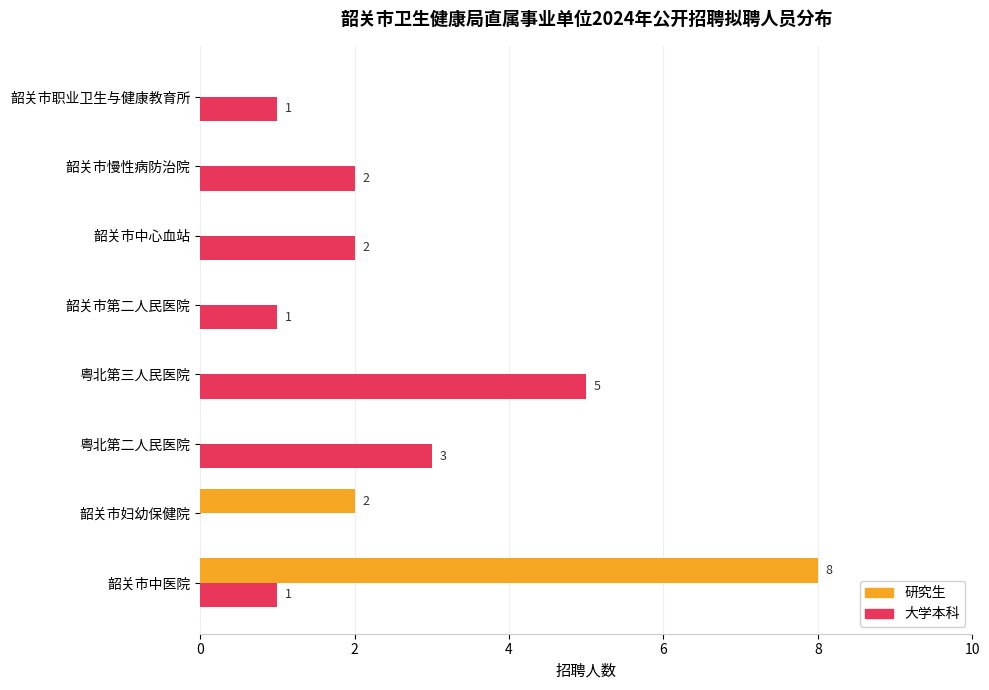

What is the sum of all 研究生 values?

10